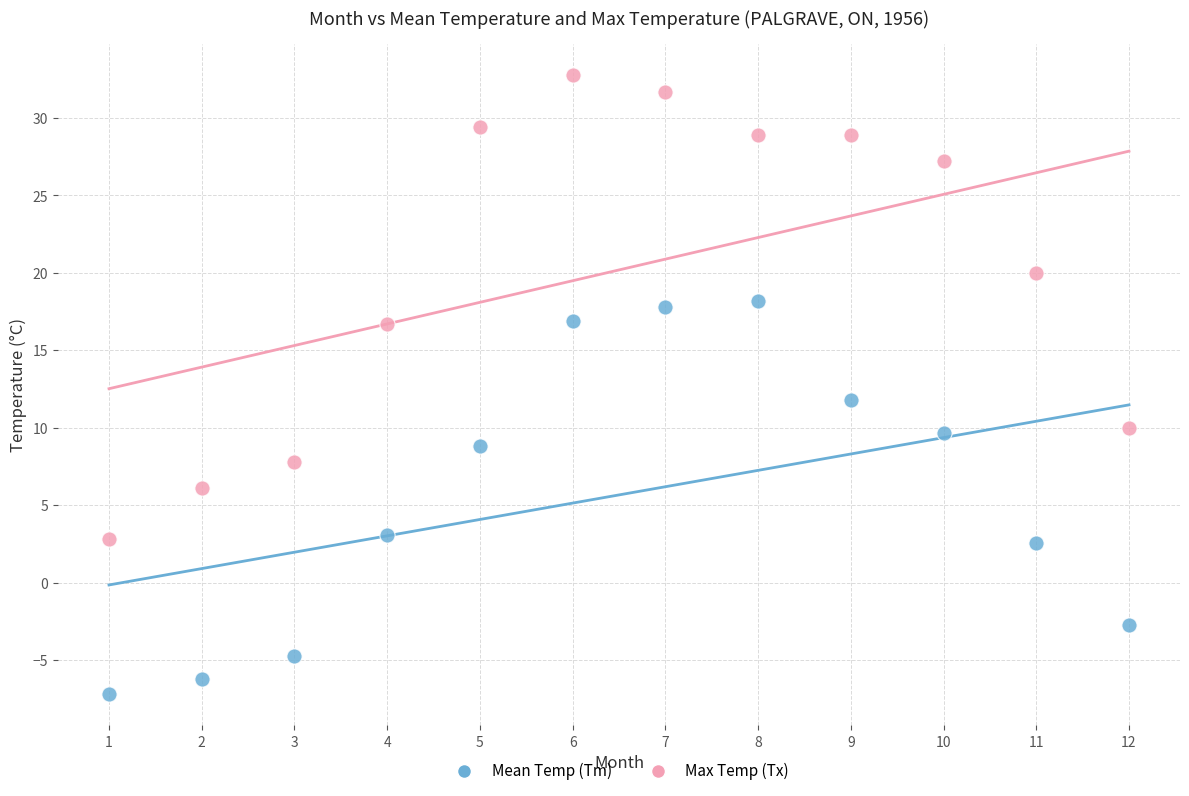

Which series has the largest Y range (max minus min)?

Max Temp (Tx)